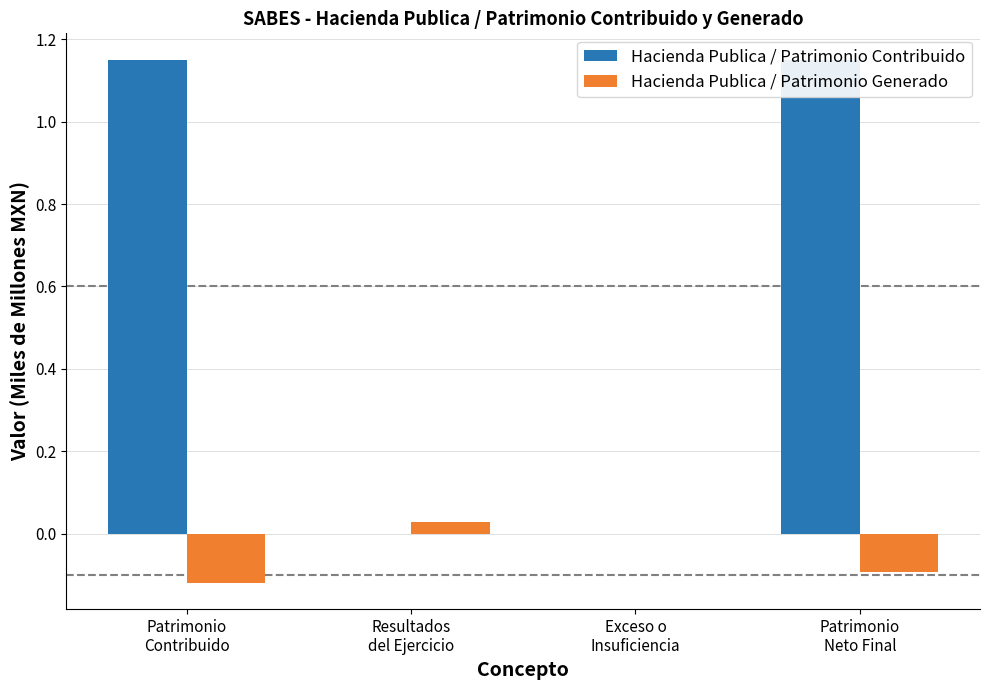

How many values in Hacienda Publica / Patrimonio Contribuido are above zero?

2